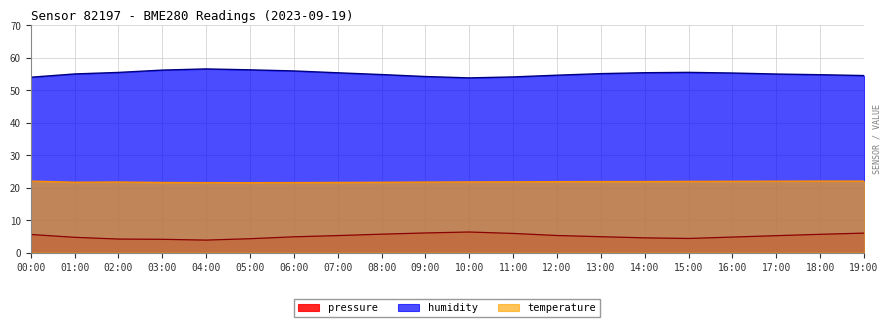

Which series has the largest total across all categories?

humidity